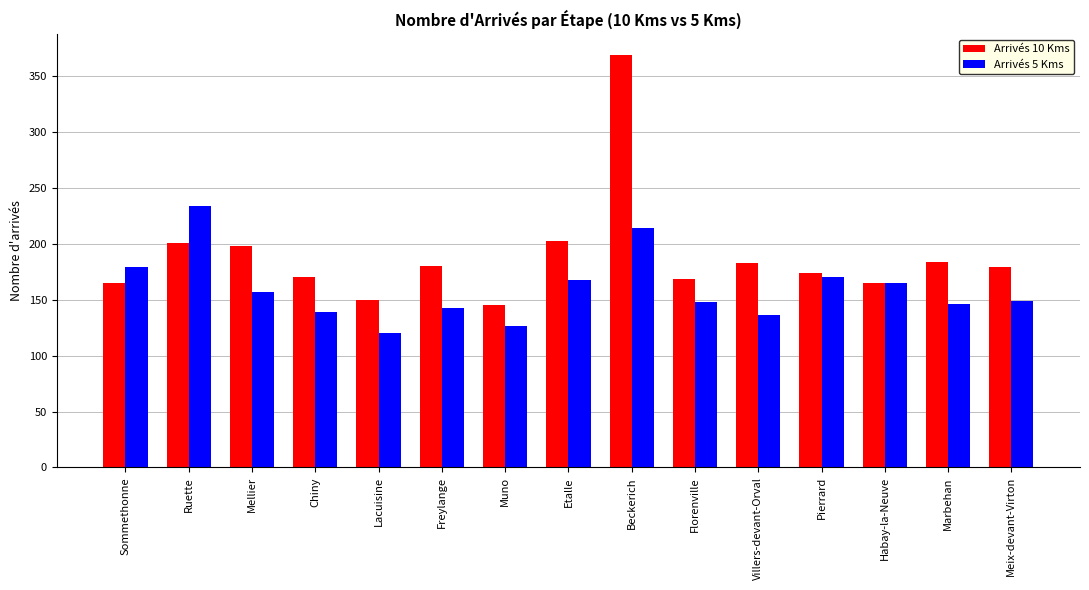

Which category has the highest value across all series?

Beckerich